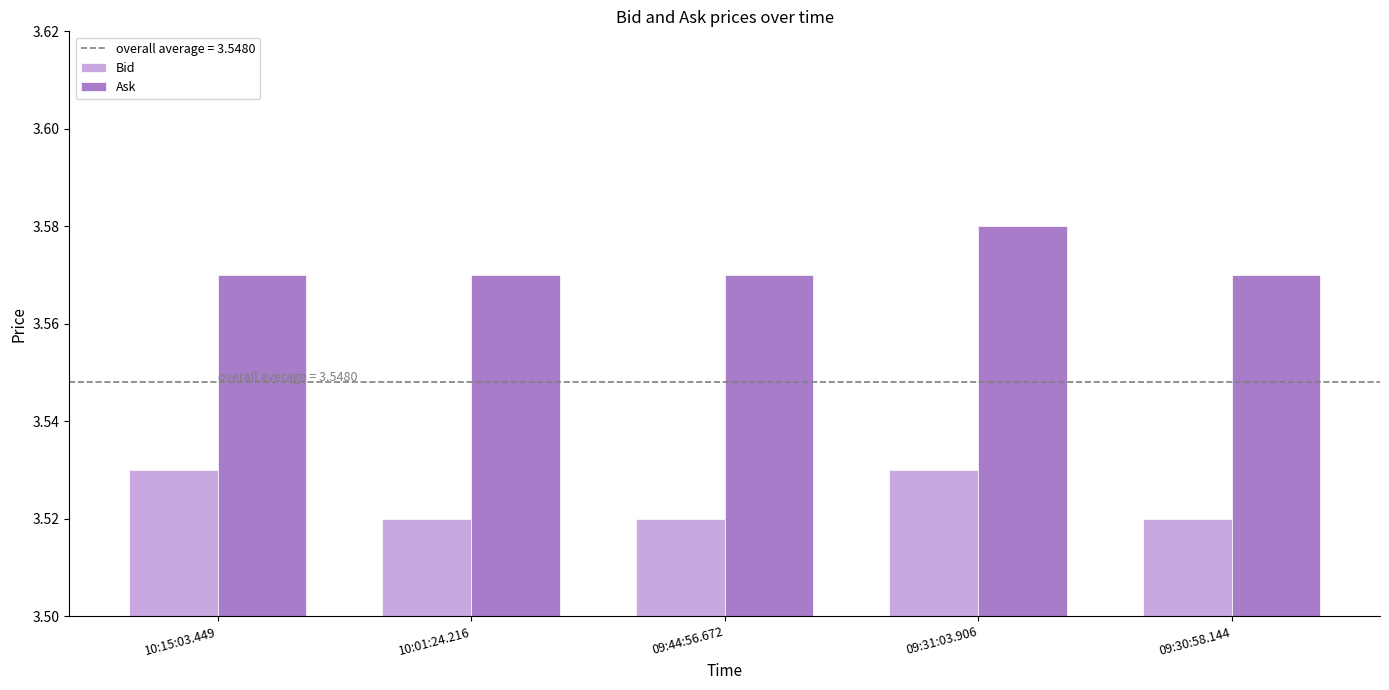

How many Ask values are between 3 and 4?

5